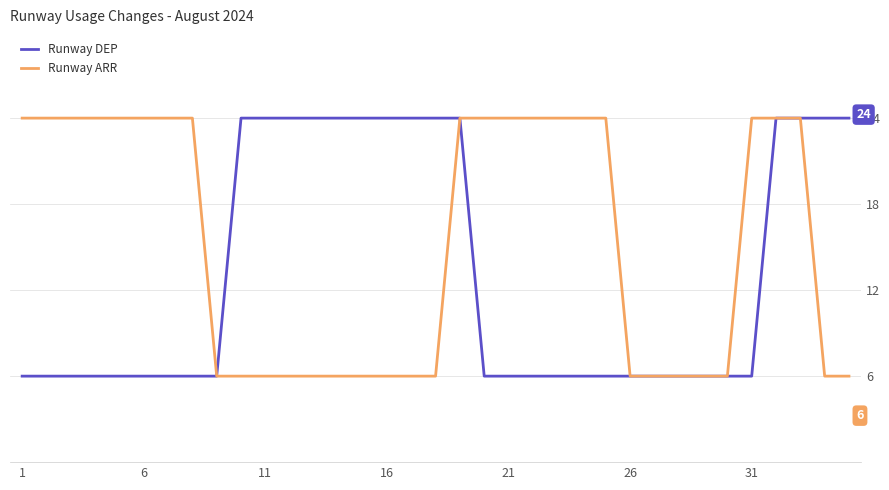

Which series has the largest total across all categories?

Runway ARR